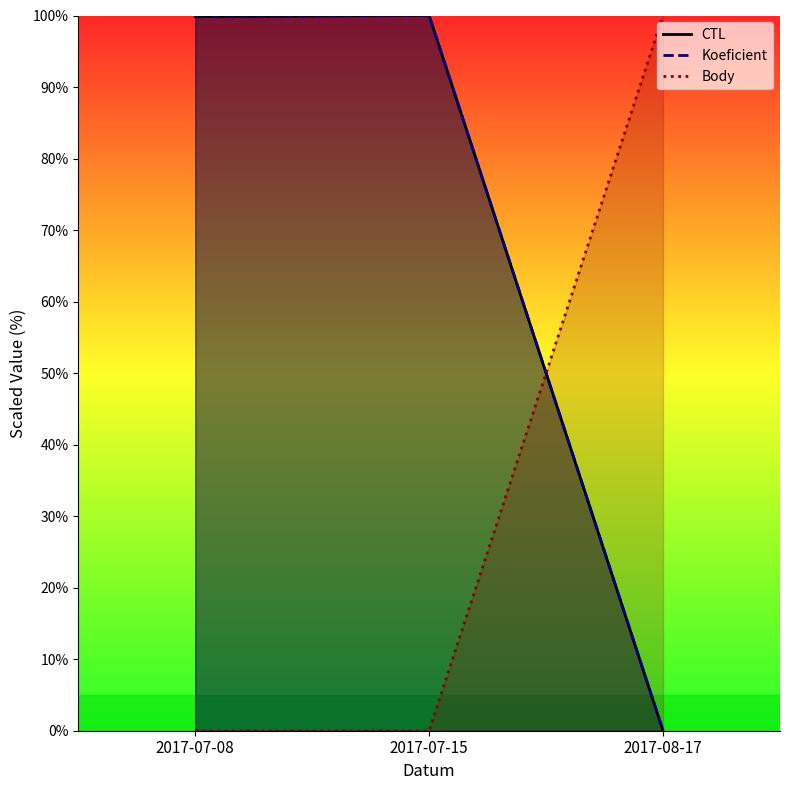

What is the sum of the Koeficient values at 2017-07-08 and 2017-08-17?

100.0